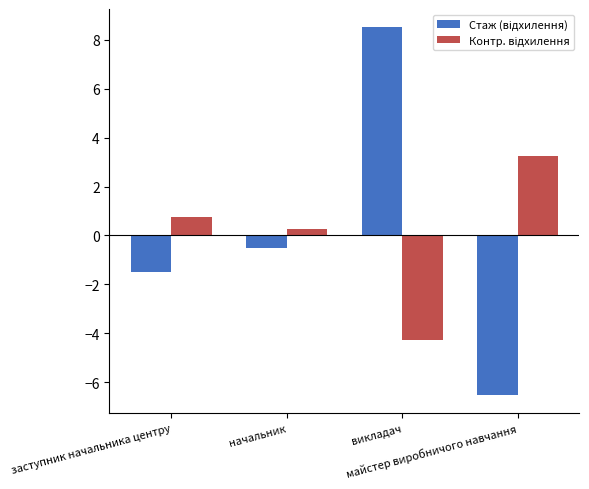

What is the greatest value displayed?

8.5